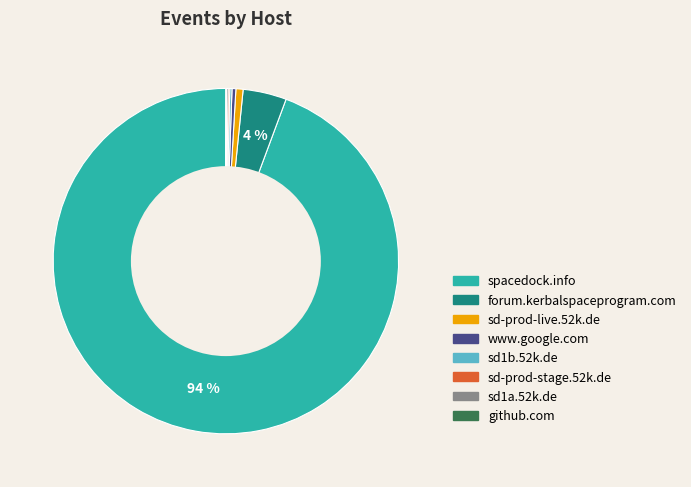

The sd-prod-live.52k.de slice represents 8% of the pie. True or false?

False